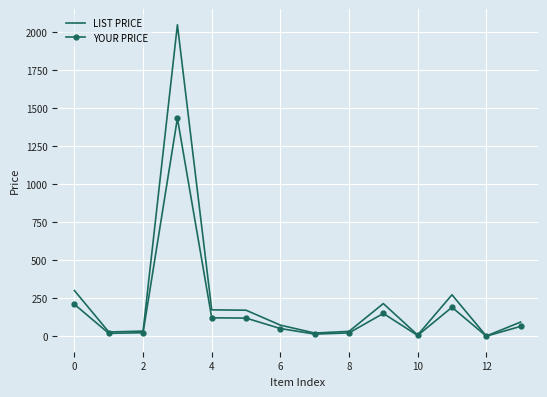

Rank the series by their maximum value, from highest to lowest.

LIST PRICE, YOUR PRICE